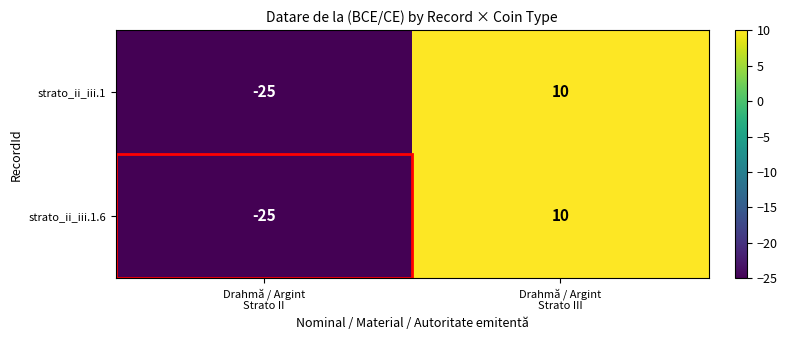

What is the minimum value for strato_ii_iii.1.6?

-25